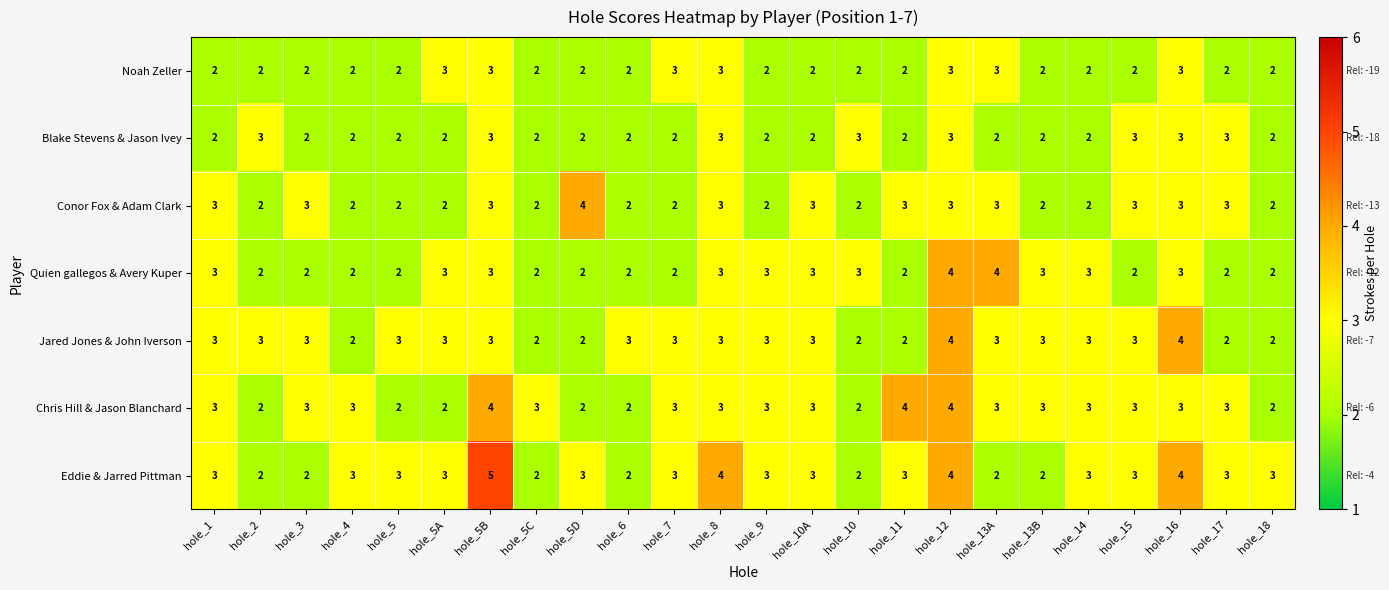

How many Blake Stevens & Jason Ivey values are between 2 and 3?

24